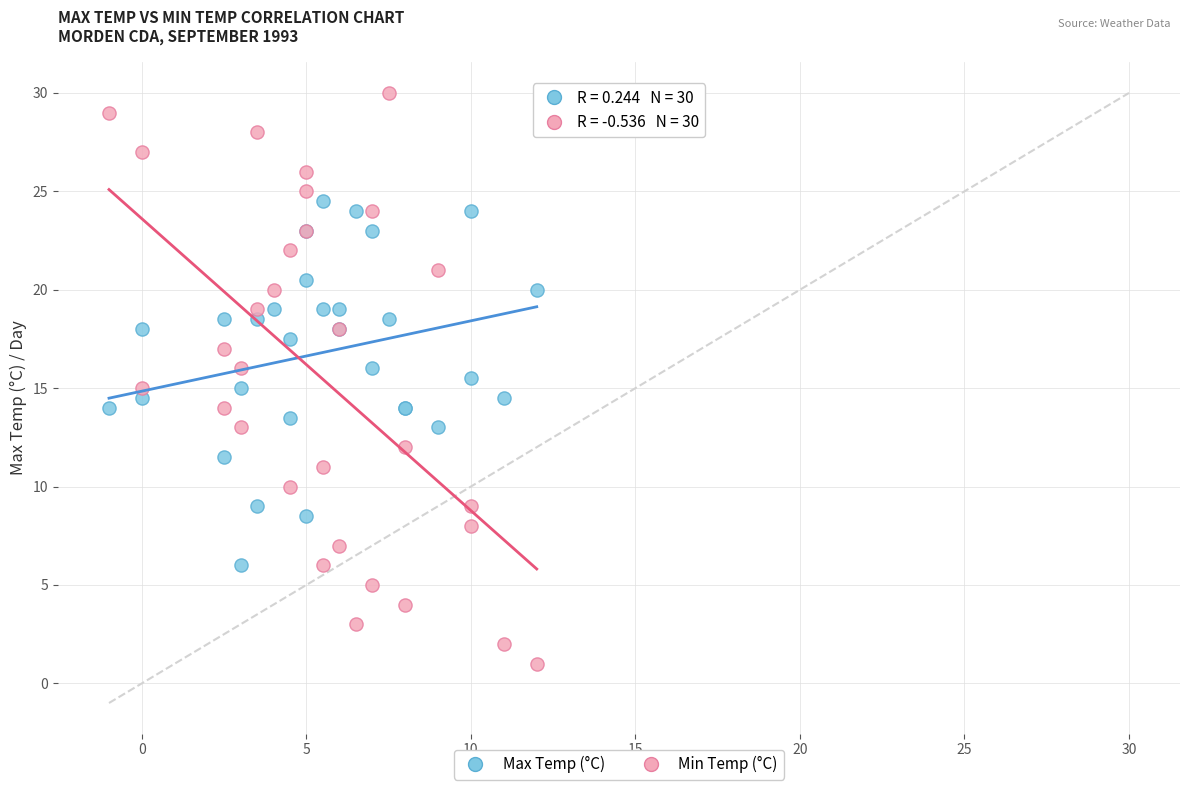

Which series reaches the maximum Y coordinate?

Min Temp (°C)